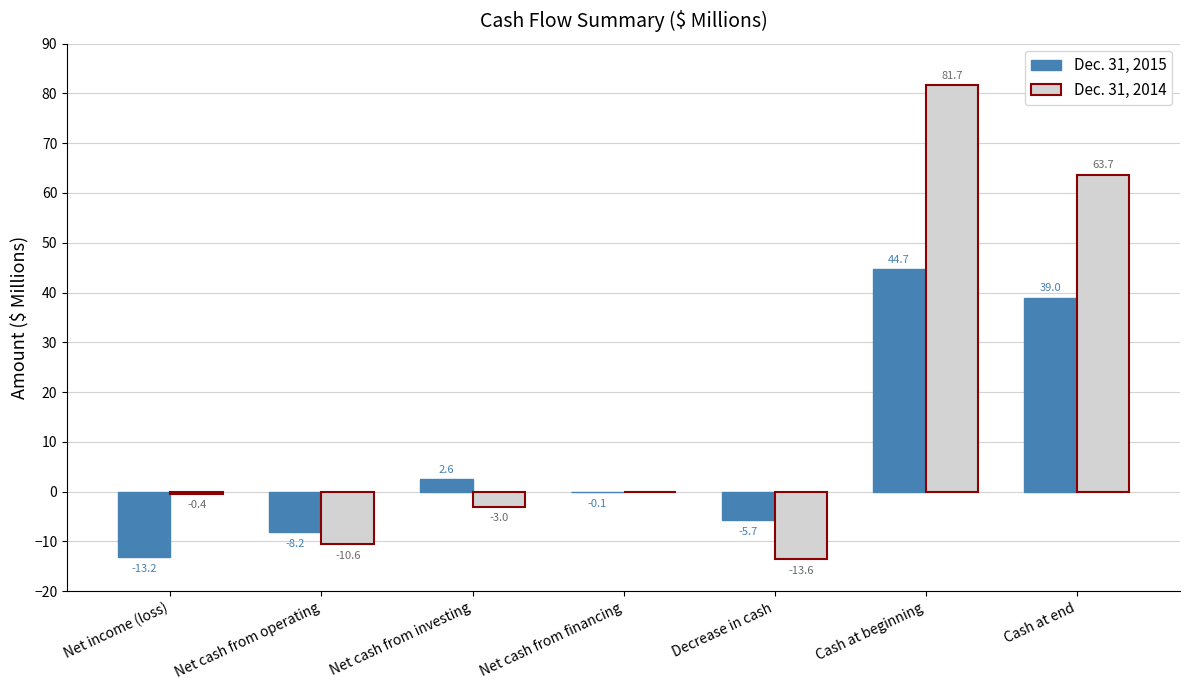

What is the maximum value for Dec. 31, 2014?

81.7